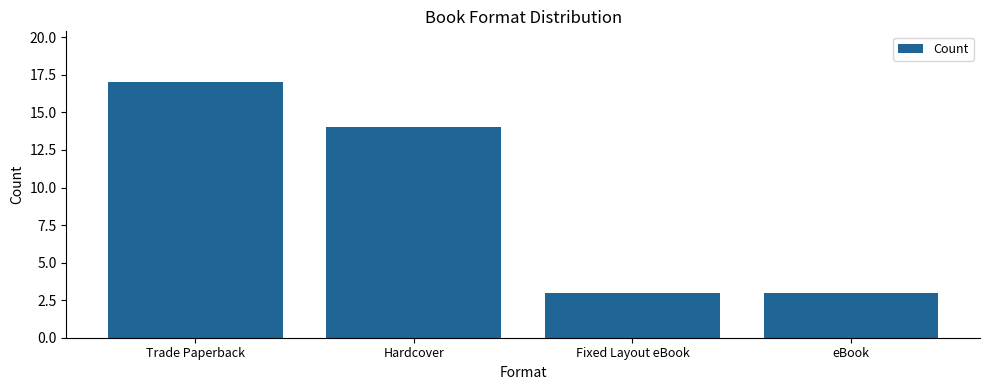

Reading left to right, list all the values displayed in this chart.

Trade Paperback=17	Hardcover=14	Fixed Layout eBook=3	eBook=3